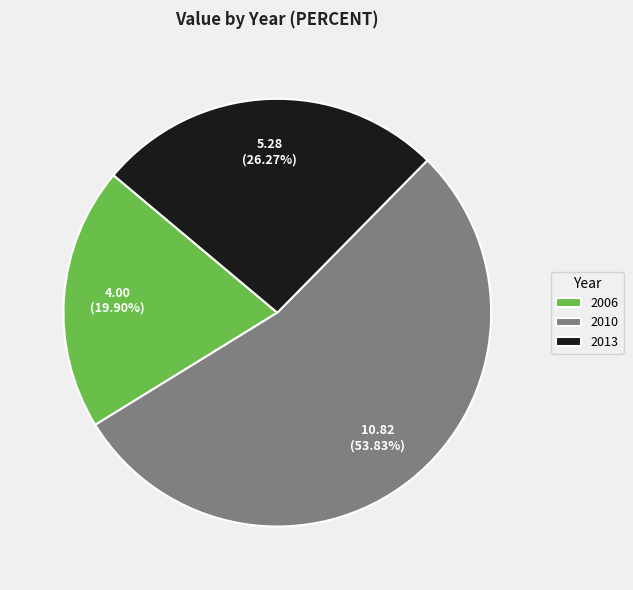

What is the largest slice in the pie chart?

2010